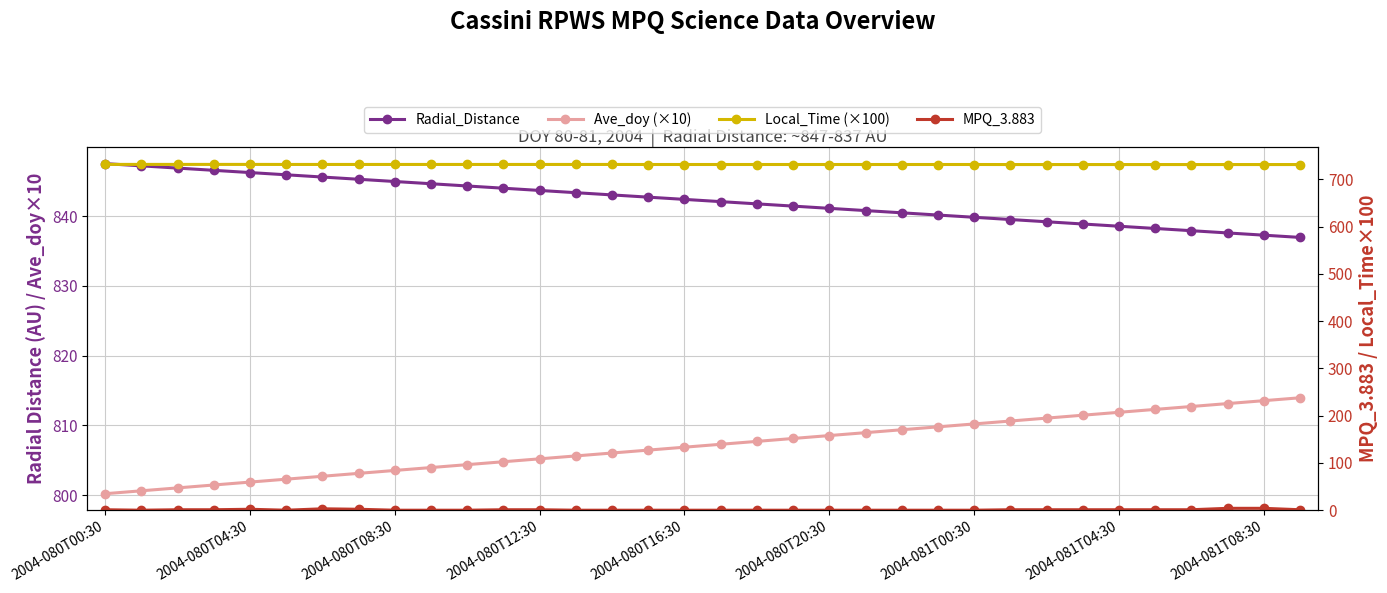

Which series has the largest total across all categories?

Radial_Distance